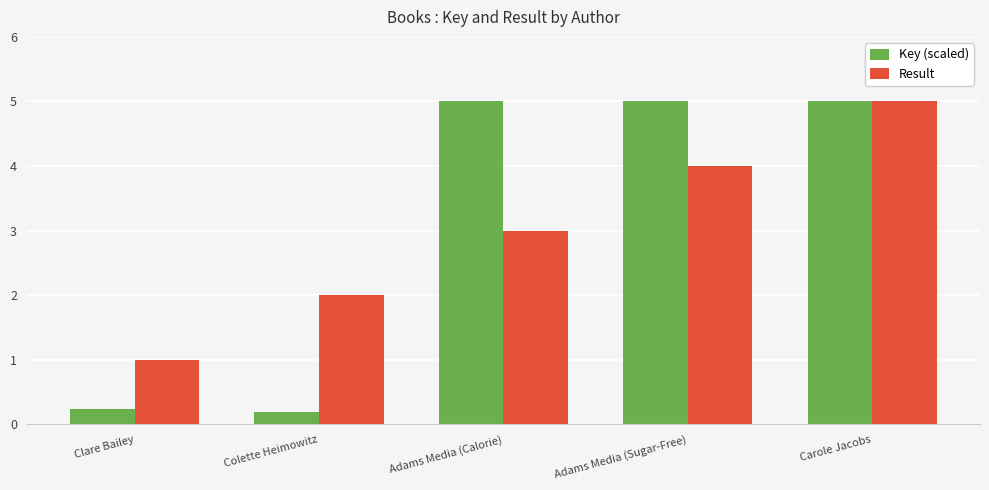

What is the value of the Key (scaled) bar at the 4th from the left?

5.0